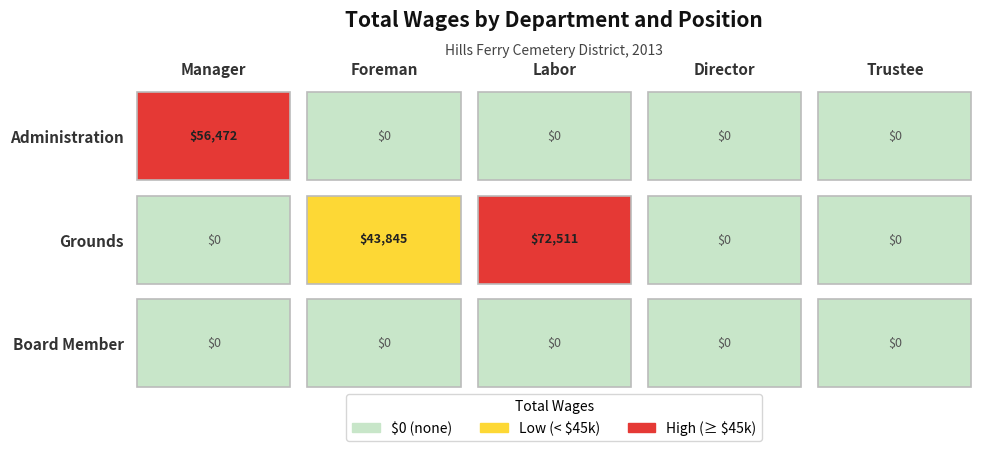

What is the maximum value for Grounds?

72511